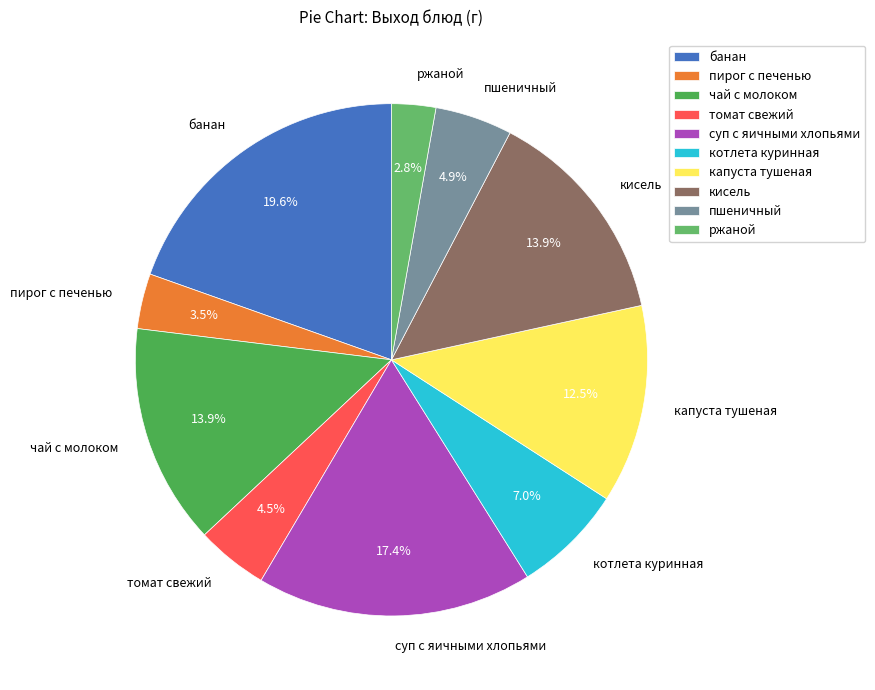

Count the number of slices in the pie.

10